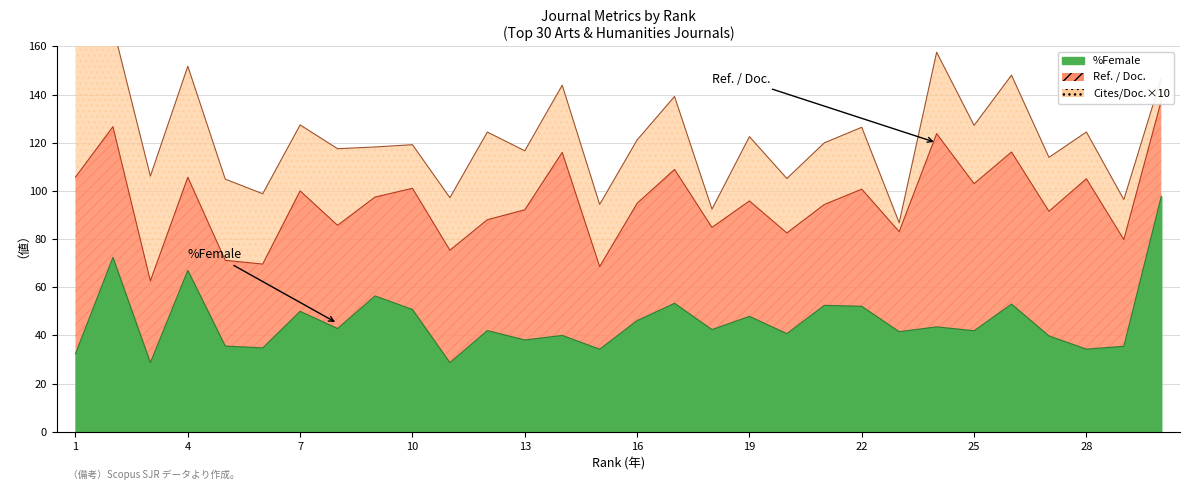

True or false: Ref. / Doc. and Cites / Doc. (2years) intersect in this chart.

False